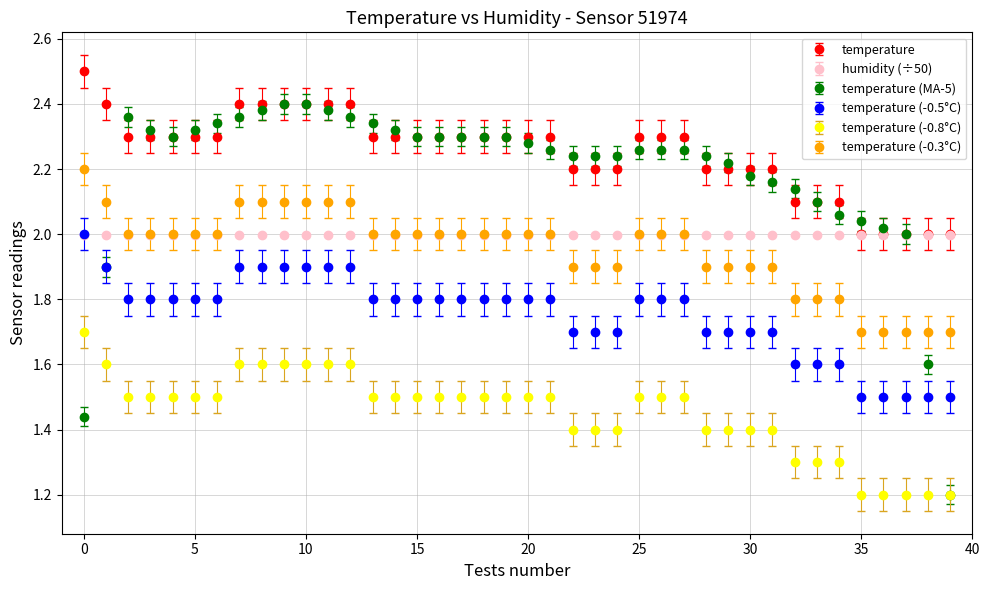

Which series has the largest range (max minus min)?

temperature (MA-5)